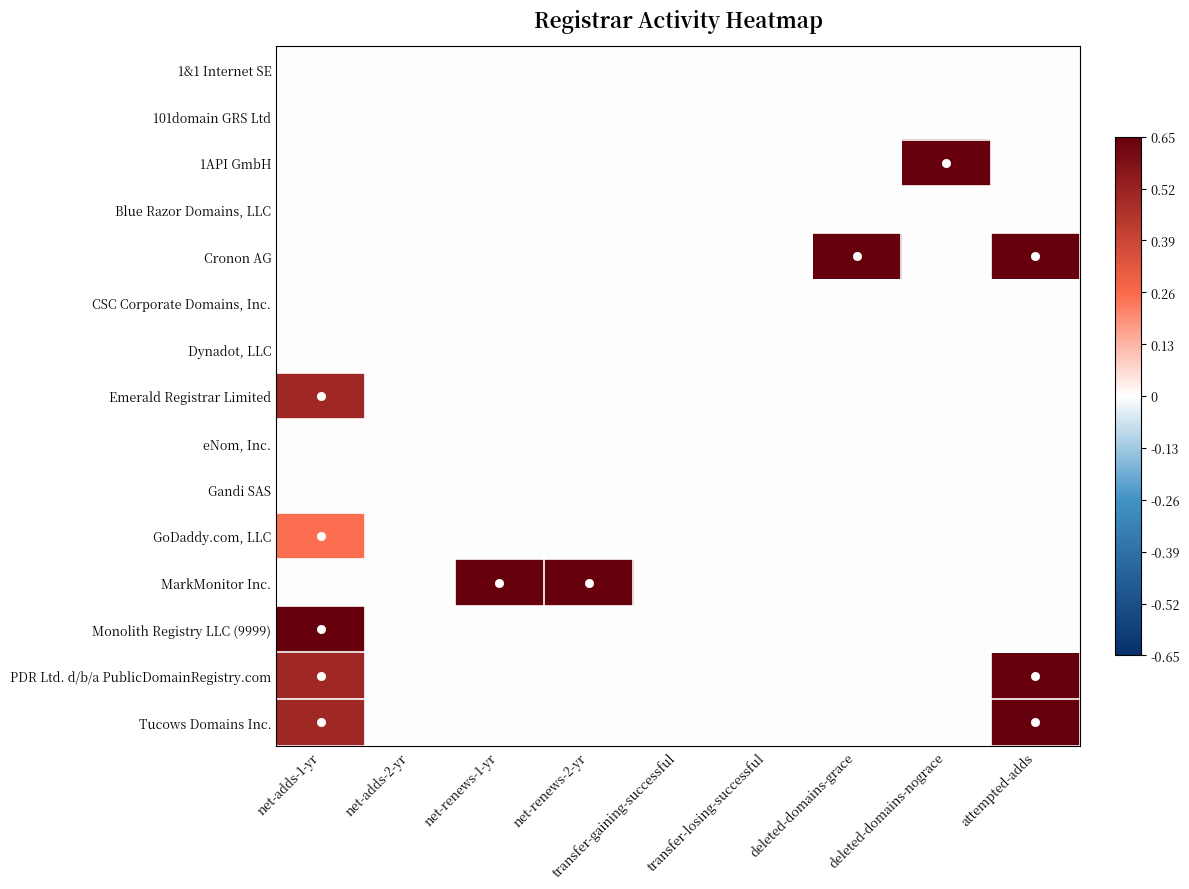

At net-renews-2-yr, list the series in order from smallest to largest.

1&1 Internet SE, 101domain GRS Ltd, 1API GmbH, Blue Razor Domains, LLC, Cronon AG, CSC Corporate Domains, Inc., Dynadot, LLC, Emerald Registrar Limited, eNom, Inc., Gandi SAS, GoDaddy.com, LLC, Monolith Registry LLC (9999), PDR Ltd. d/b/a PublicDomainRegistry.com, Tucows Domains Inc., MarkMonitor Inc.